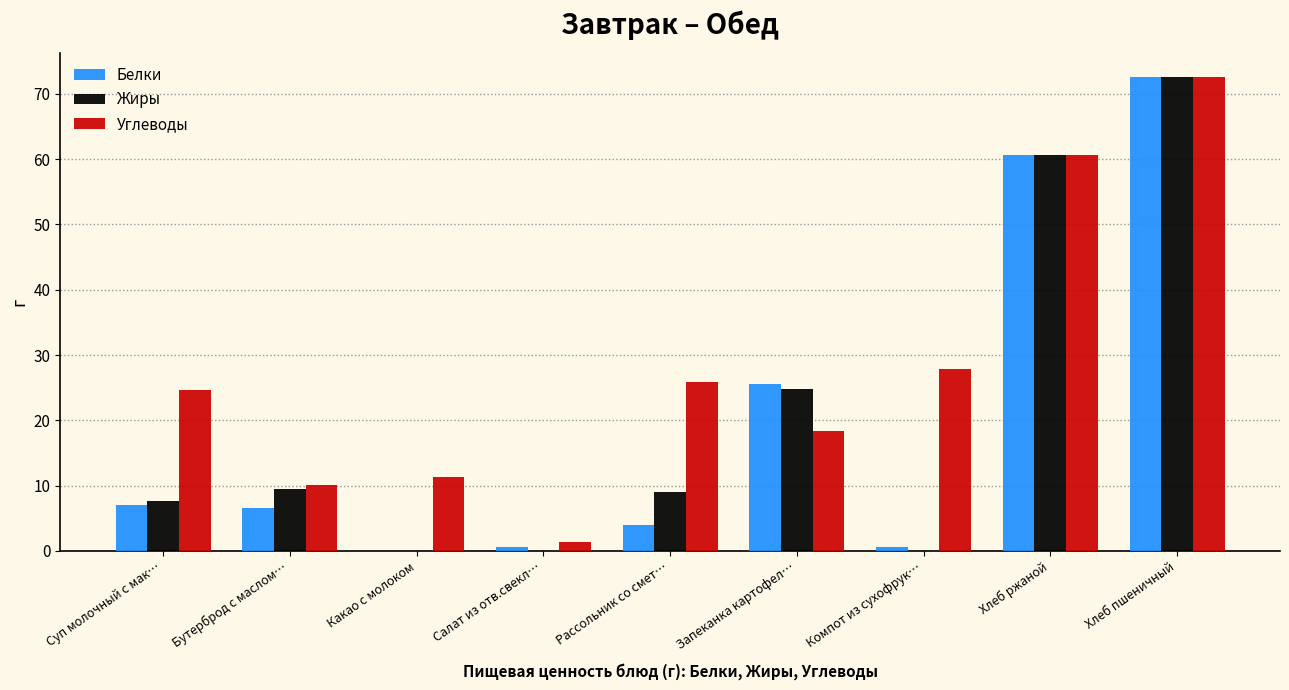

Which series has the largest total across all categories?

Углеводы